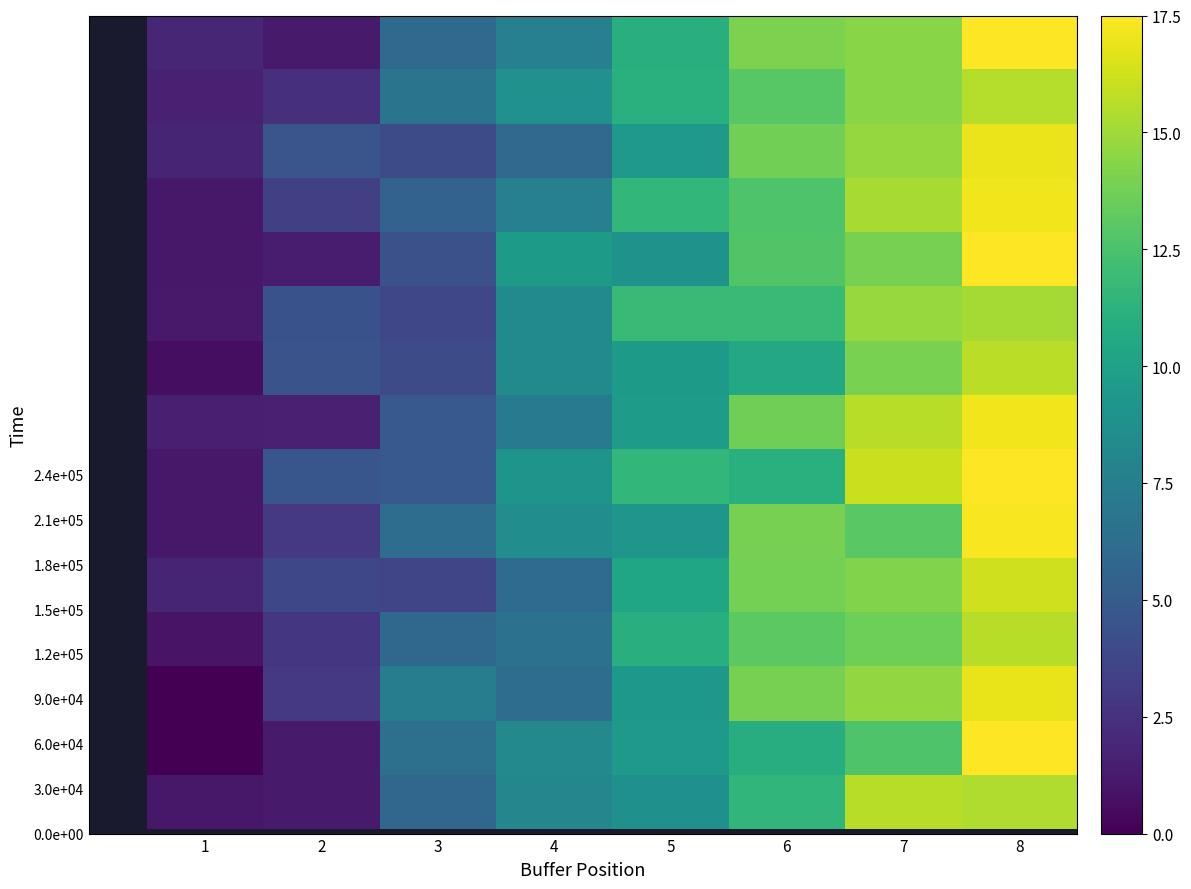

Which category has the highest value across all series?

8